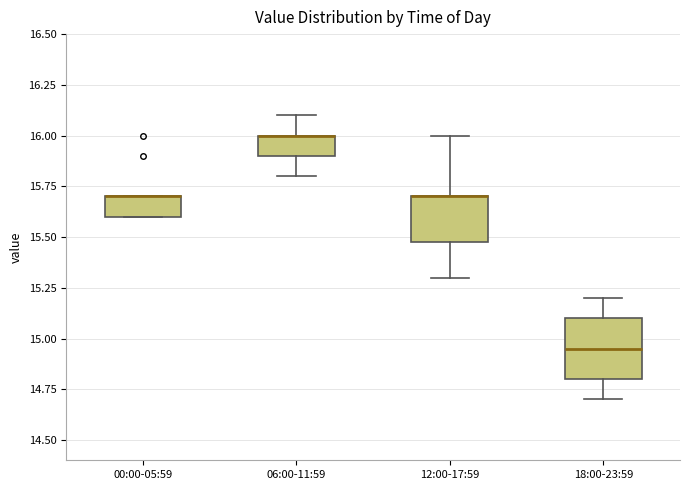

Comparing the boxes themselves (not the whiskers), which one is the tallest?

18:00-23:59